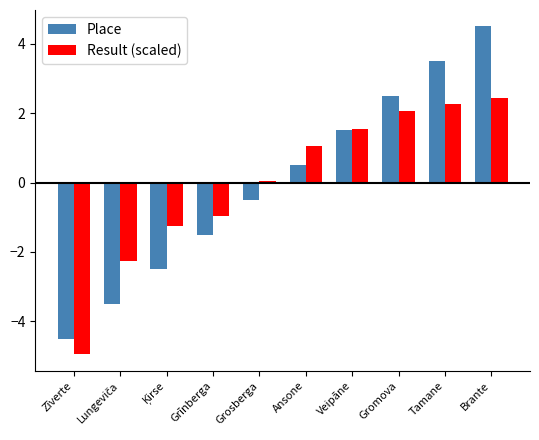

What is the label of the 8th bar from the left?

Gromova